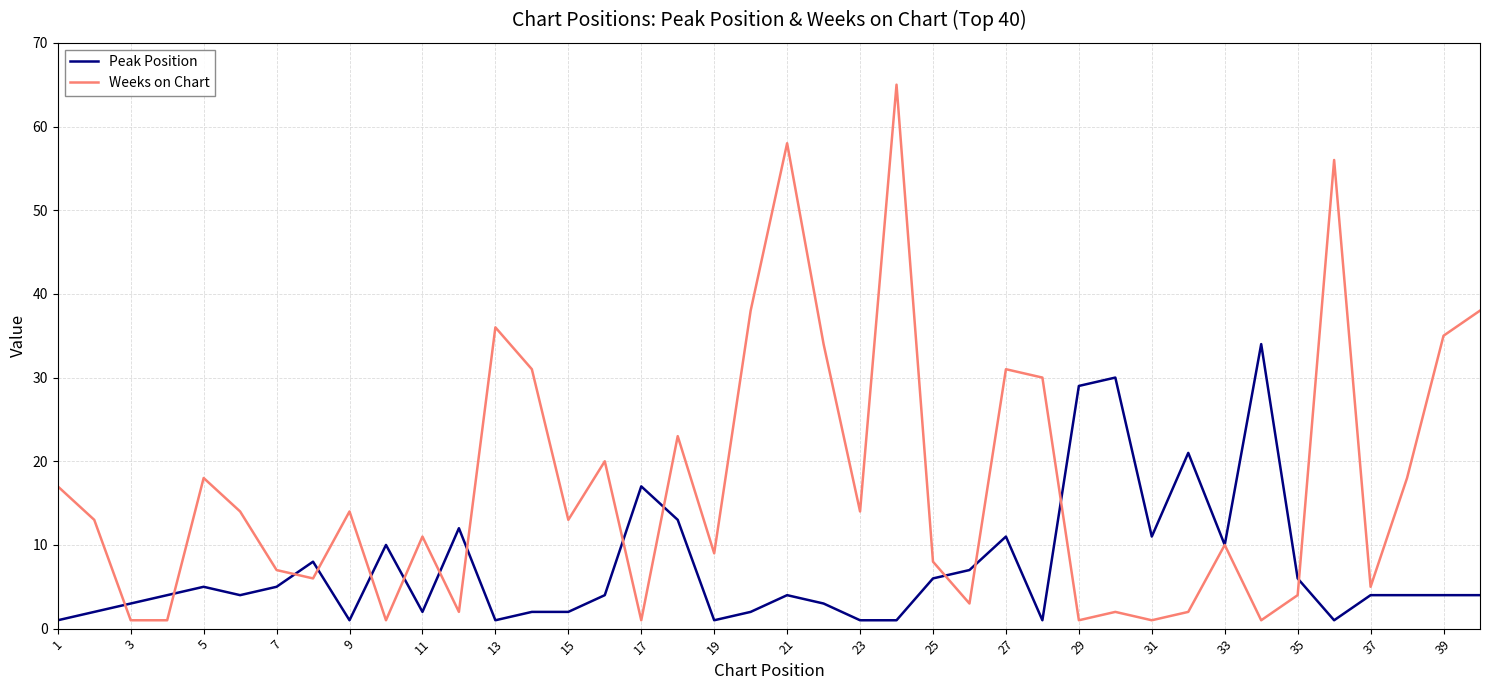

What is the highest value of the Weeks on Chart series?

65